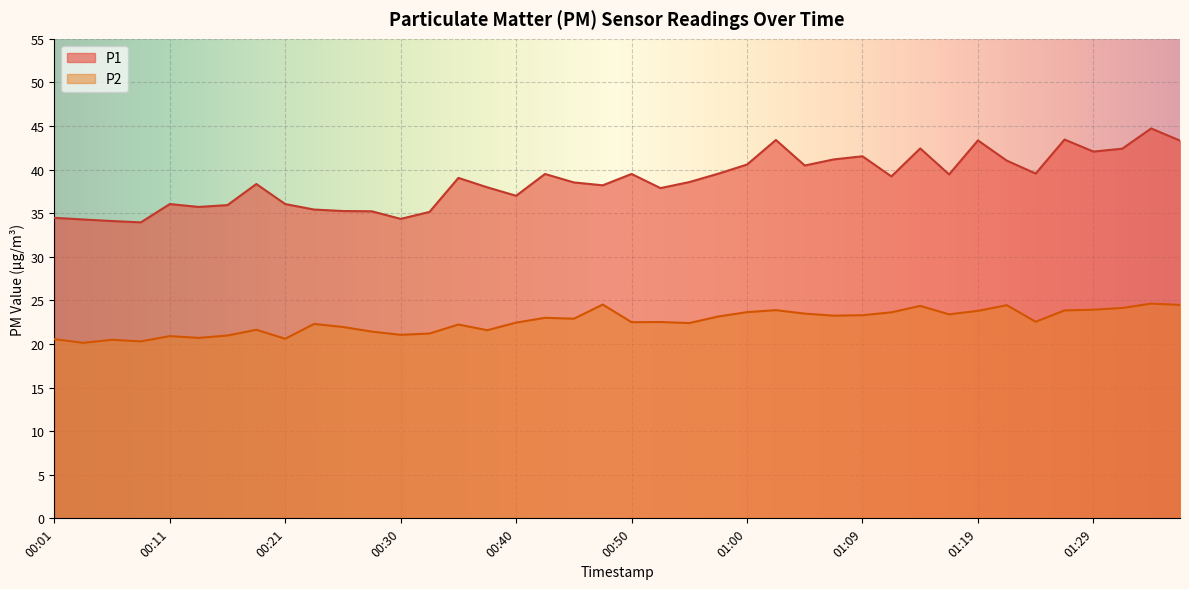

Reading right to left, what are all the values shown in this chart?

P1: 43.3	44.7	42.4	42.1	43.5	39.5	41.0	43.4	39.5	42.4	39.2	41.5	41.2	40.5	43.4	40.6	39.5	38.6	37.9	39.5	38.2	38.5	39.5	37.0	38.0	39.0	35.1	34.4	35.2	35.2	35.4	36.0	38.4	35.9	35.7	36.0	34.0	34.1	34.3	34.5
P2: 24.5	24.6	24.1	23.9	23.9	22.6	24.4	23.8	23.4	24.4	23.6	23.3	23.2	23.5	23.9	23.6	23.1	22.4	22.5	22.5	24.5	22.9	23.0	22.4	21.6	22.2	21.2	21.1	21.4	21.9	22.3	20.6	21.6	21.0	20.7	20.9	20.3	20.5	20.1	20.6